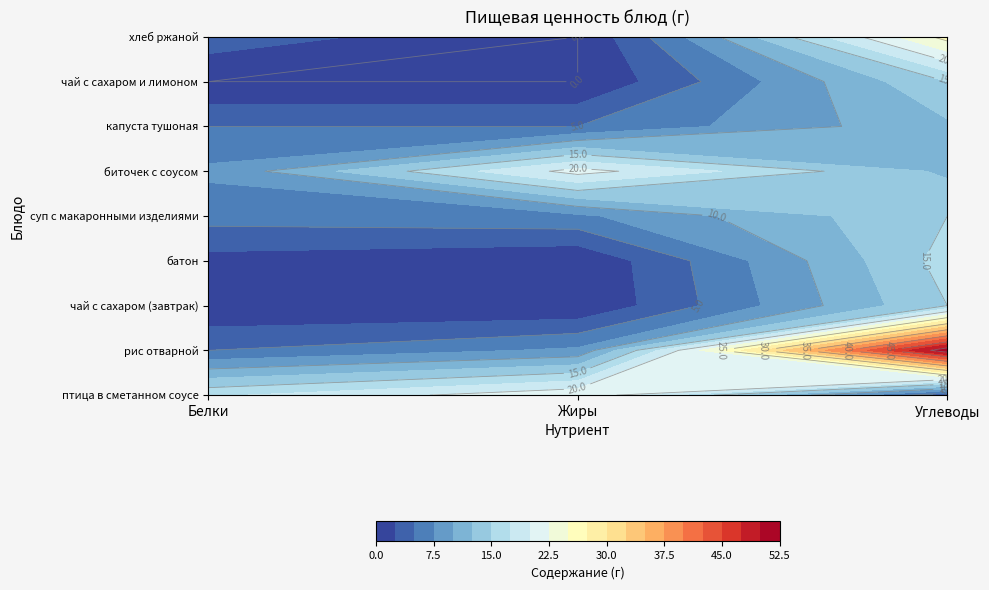

At which label does батон first exceed 1?

Белки